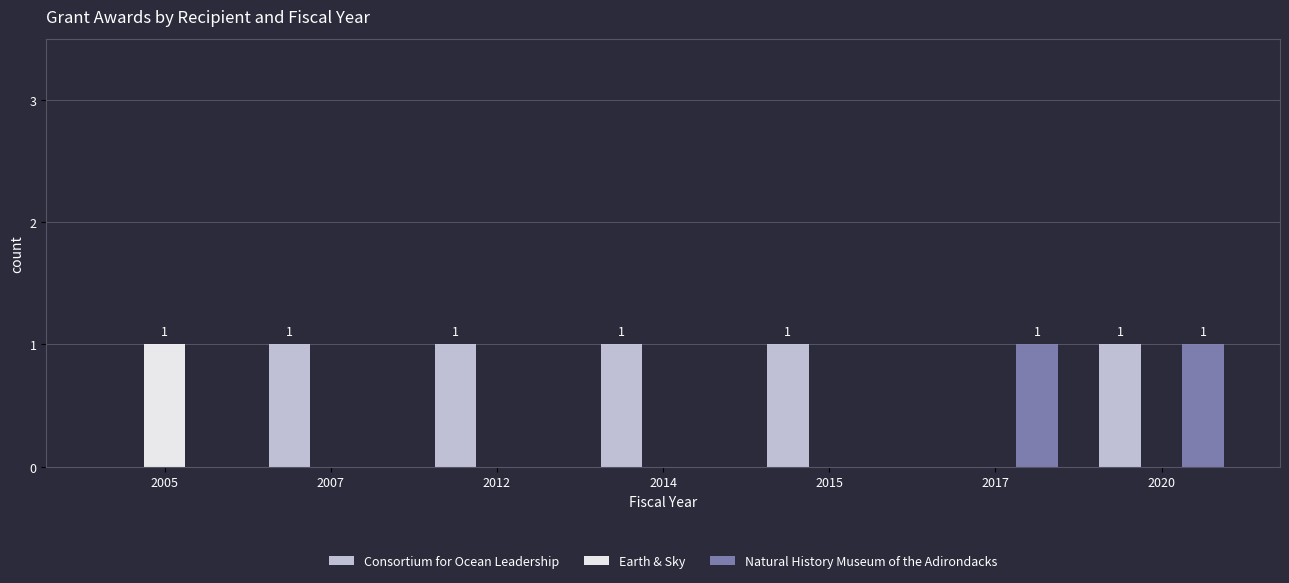

The Earth & Sky series shows 0 at 2007. True or false?

True